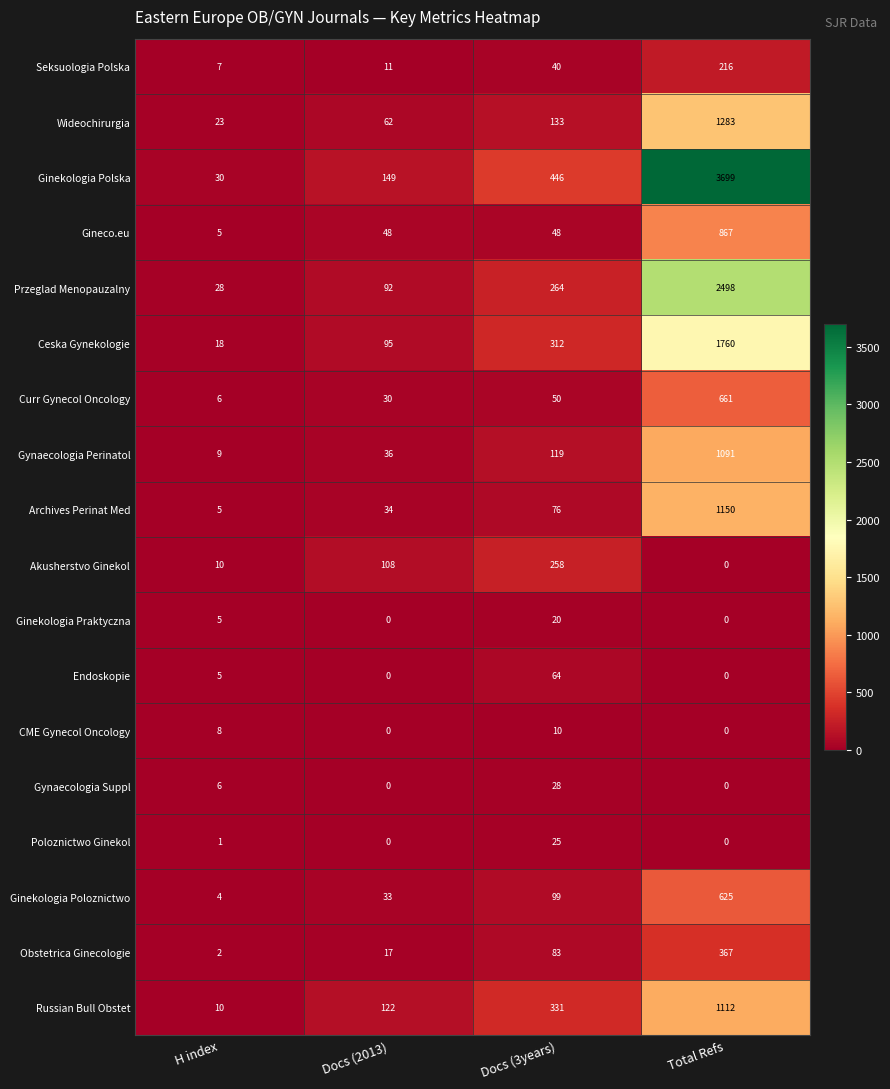

At how many categories does at least one series exceed 1993?

1